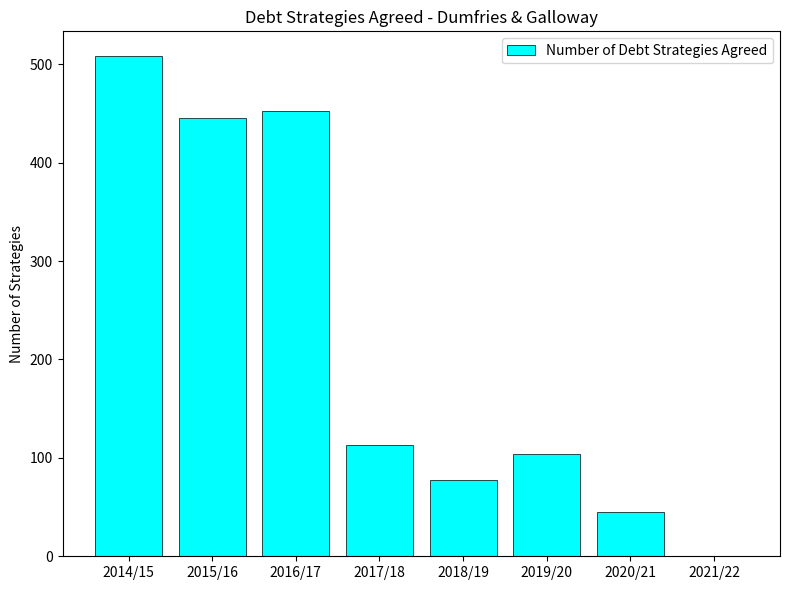

What is the change in value from 2015/16 to 2016/17?

+7